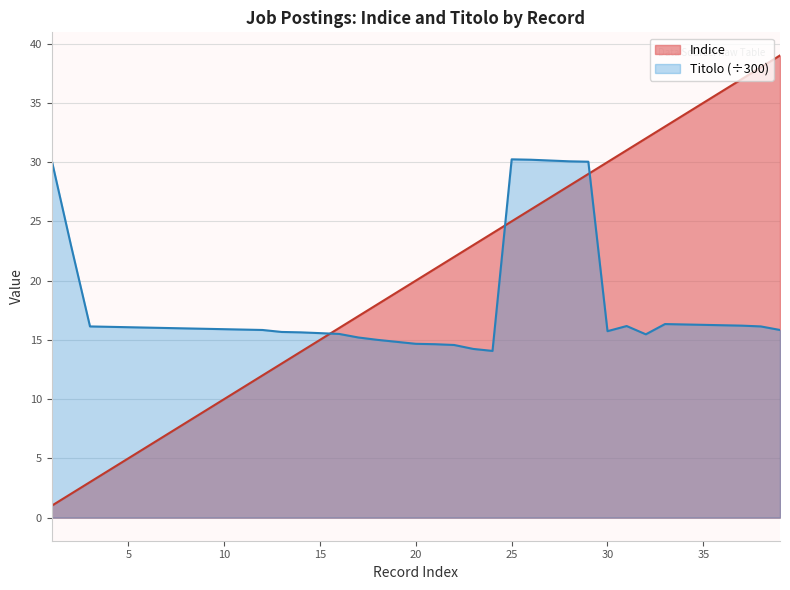

How many intersections are there between Titolo and Indice?

3